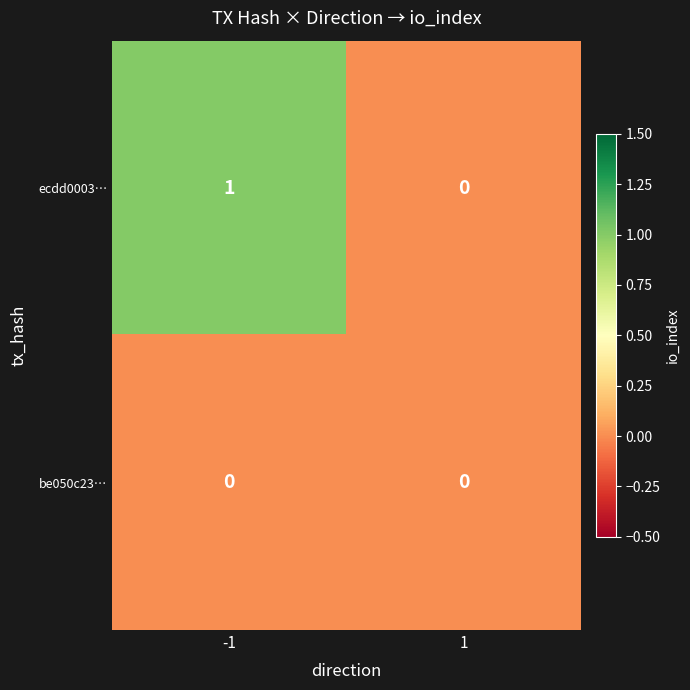

Which series has the largest total across all categories?

ecdd0003…